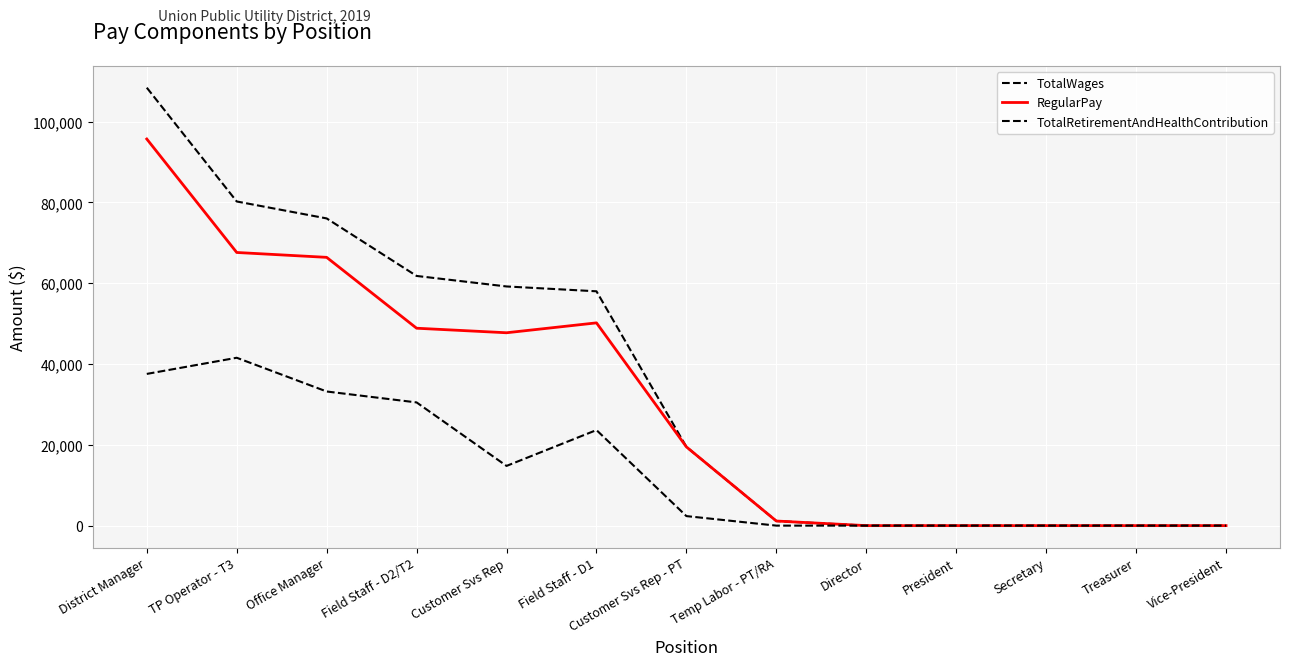

Which has a higher value, District Manager or Temp Labor - PT/RA?

District Manager